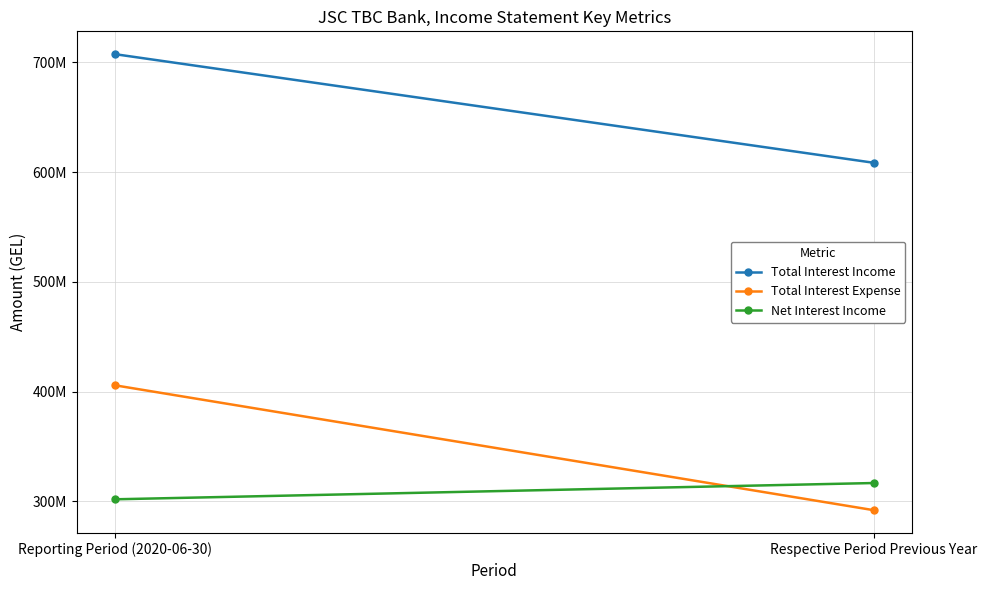

Where is Total Interest Expense nearest to the value 348854657?

Respective Period Previous Year